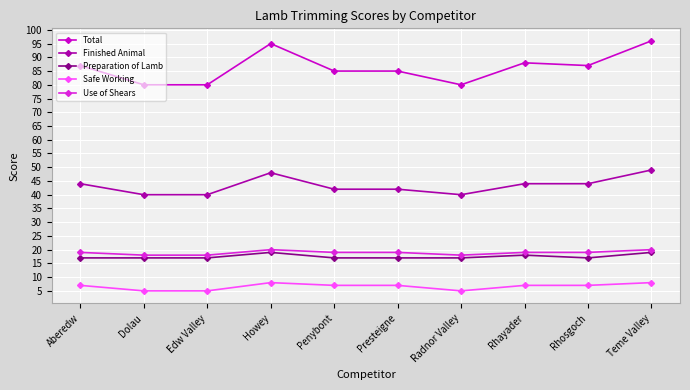

Is the value of Use of Shears at Howey greater than the value of Finished Animal at Edw Valley?

No